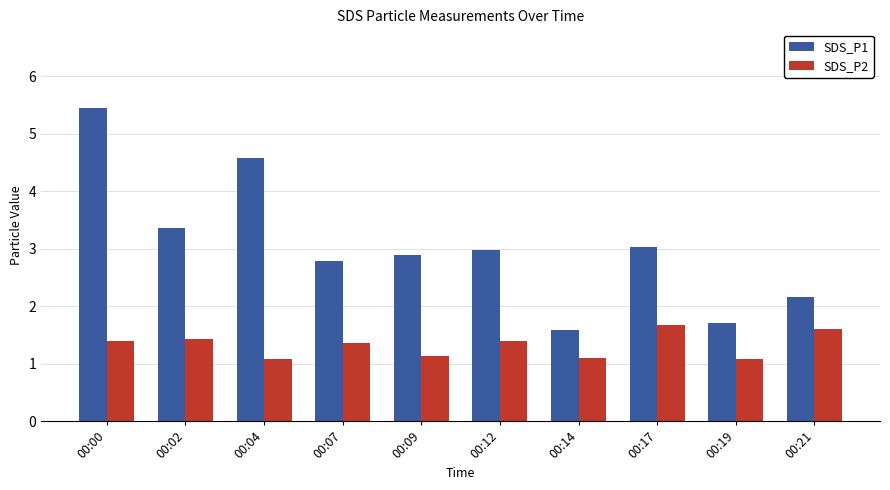

What is the difference between the highest and lowest values at 00:17?

1.4